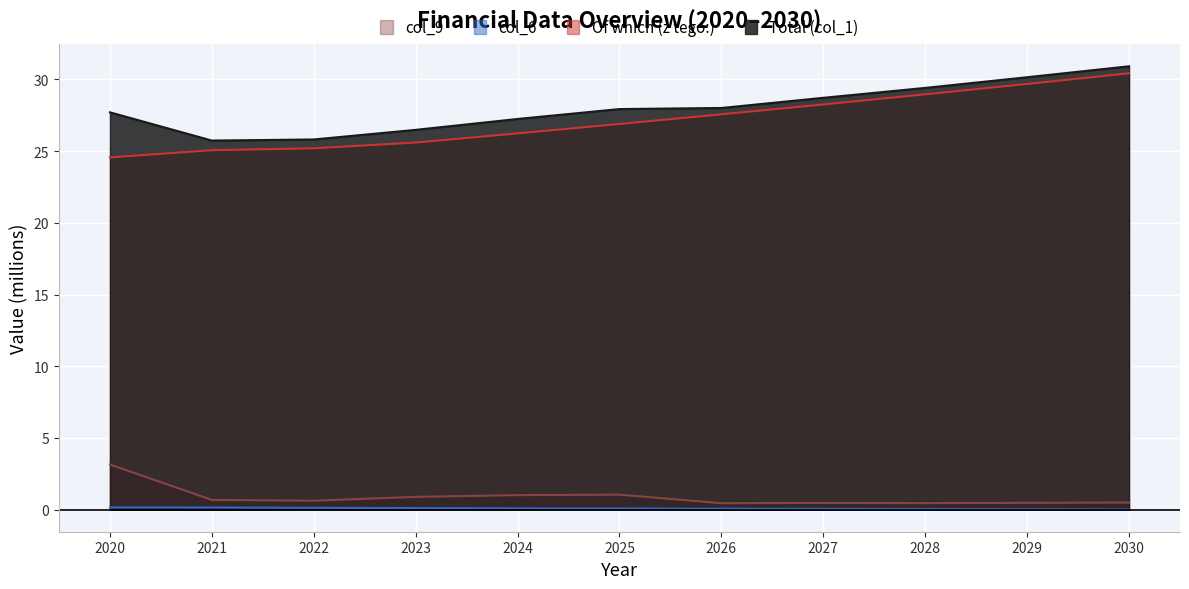

What is the approximate value of col_1 at 2027?

28.7